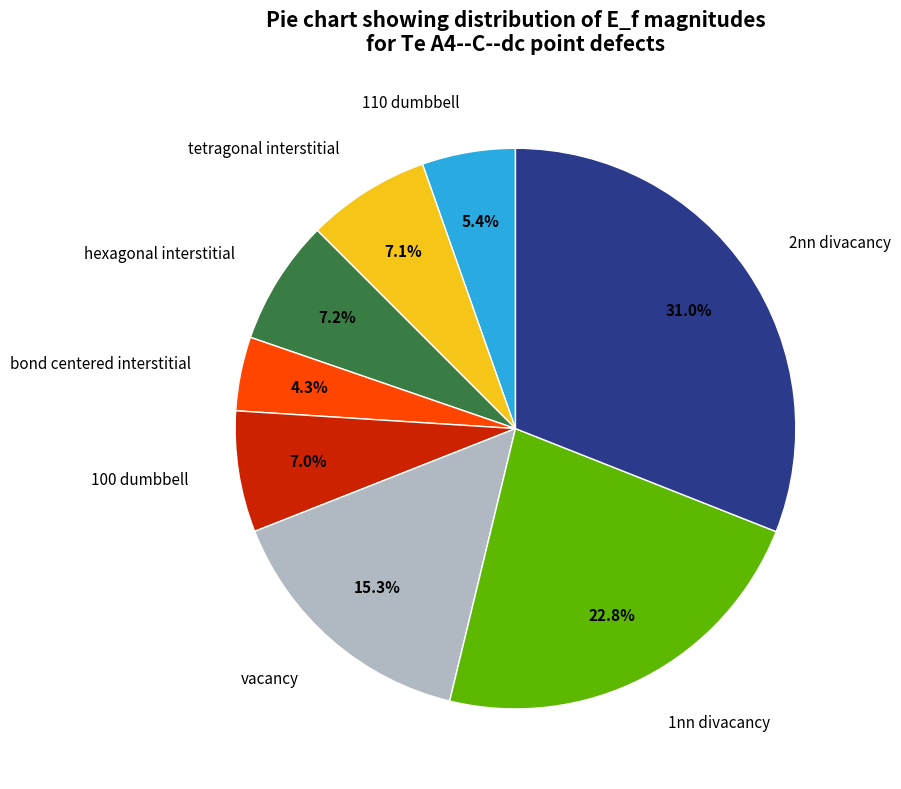

To the nearest percent, what is the difference between the largest and smallest slice percentages?

27%